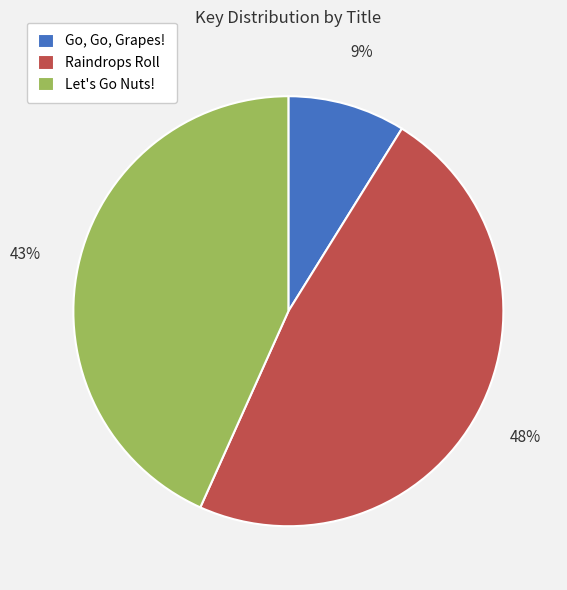

What percentage is the Let's Go Nuts! slice, to the nearest percent?

43%